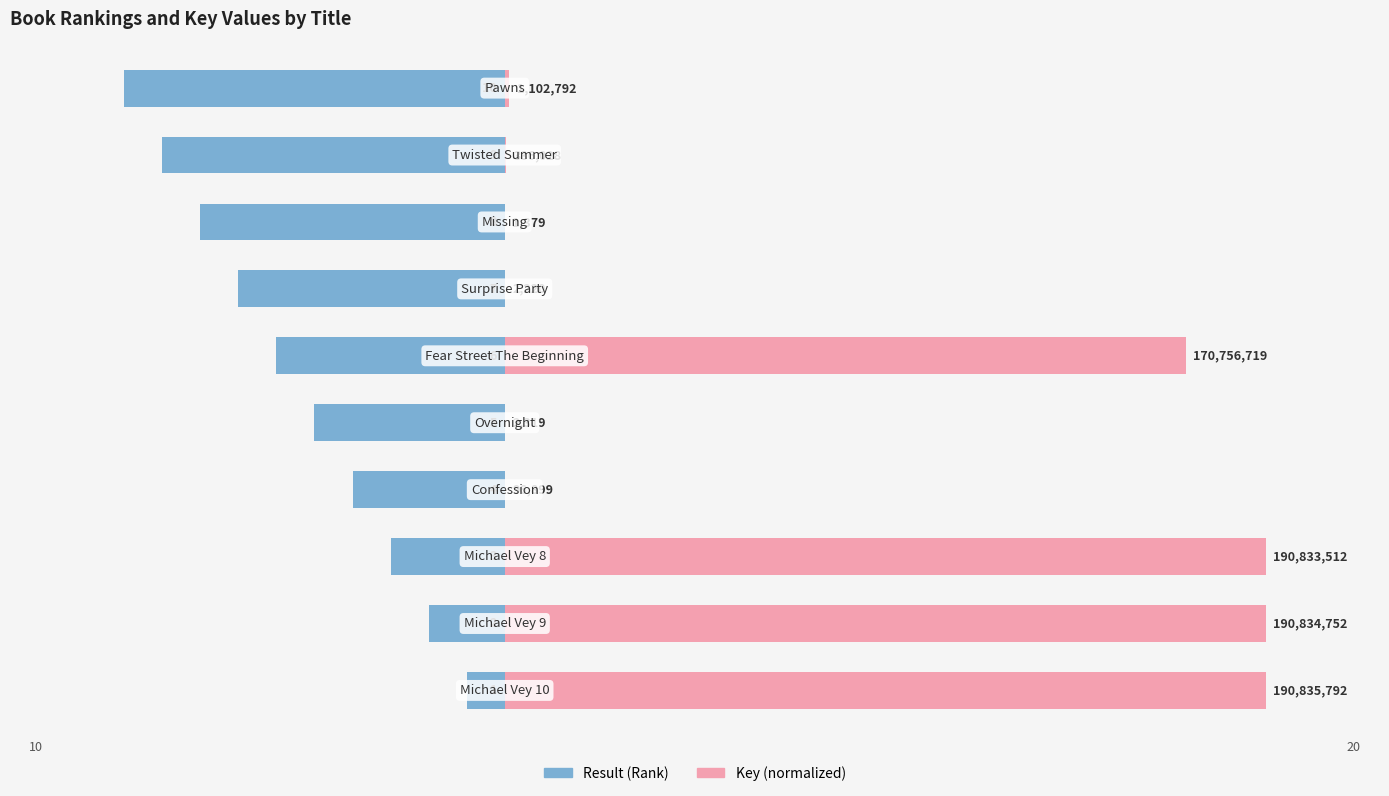

What are all the series names shown in the legend?

Result (Rank), Key (normalized)